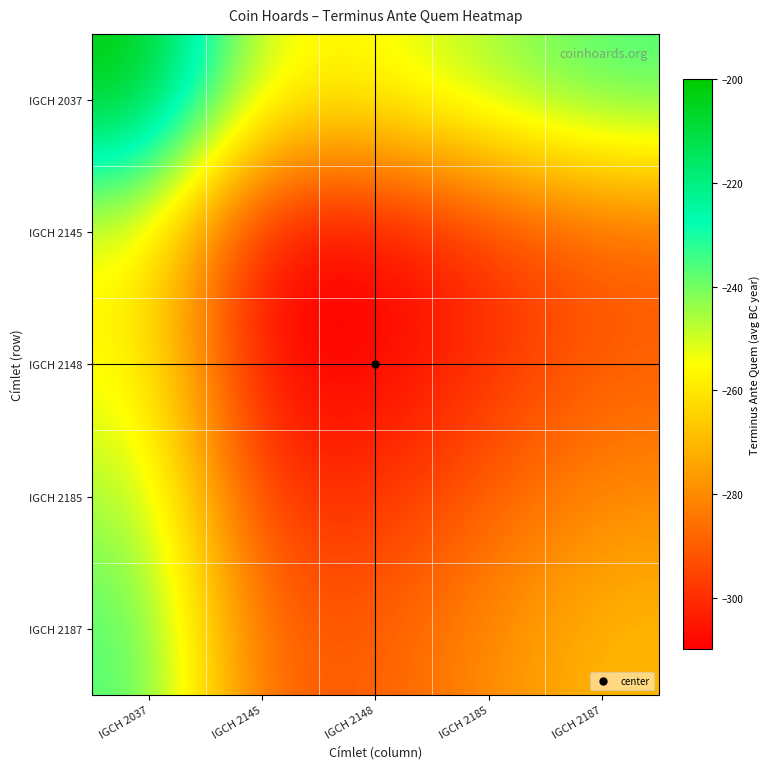

What is the difference between the highest and lowest values at IGCH 2145?

55.0